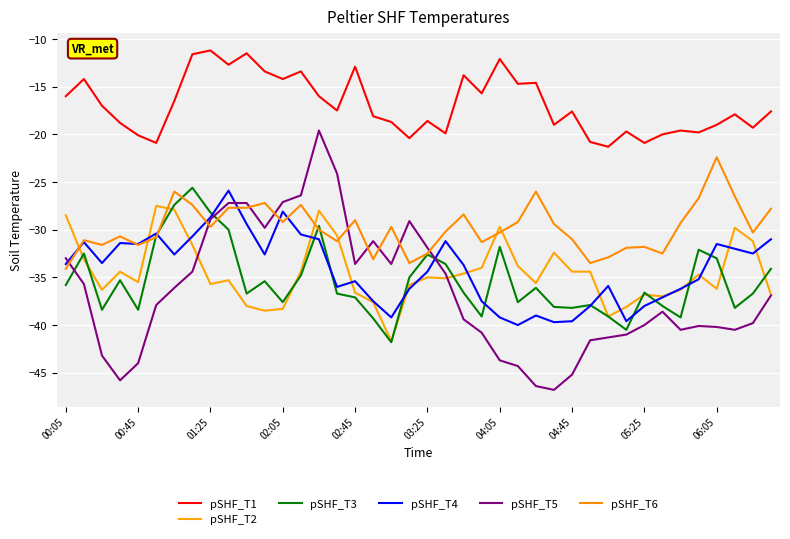

How many series are shown in this chart?

6